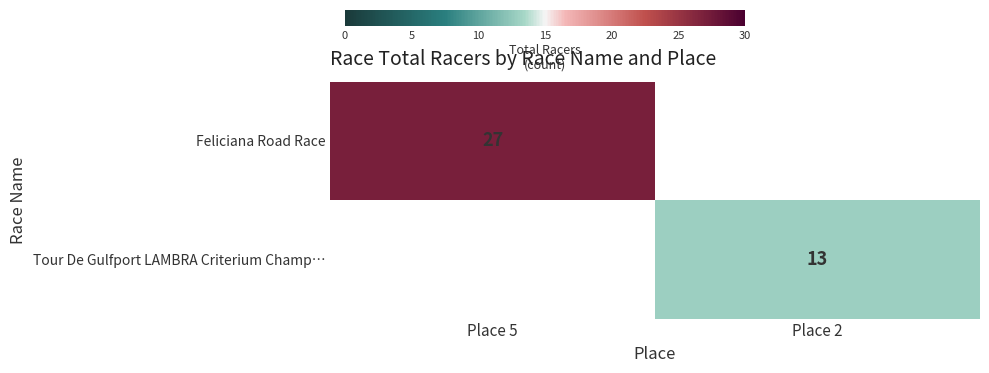

Which category has the highest value across all series?

Place 5